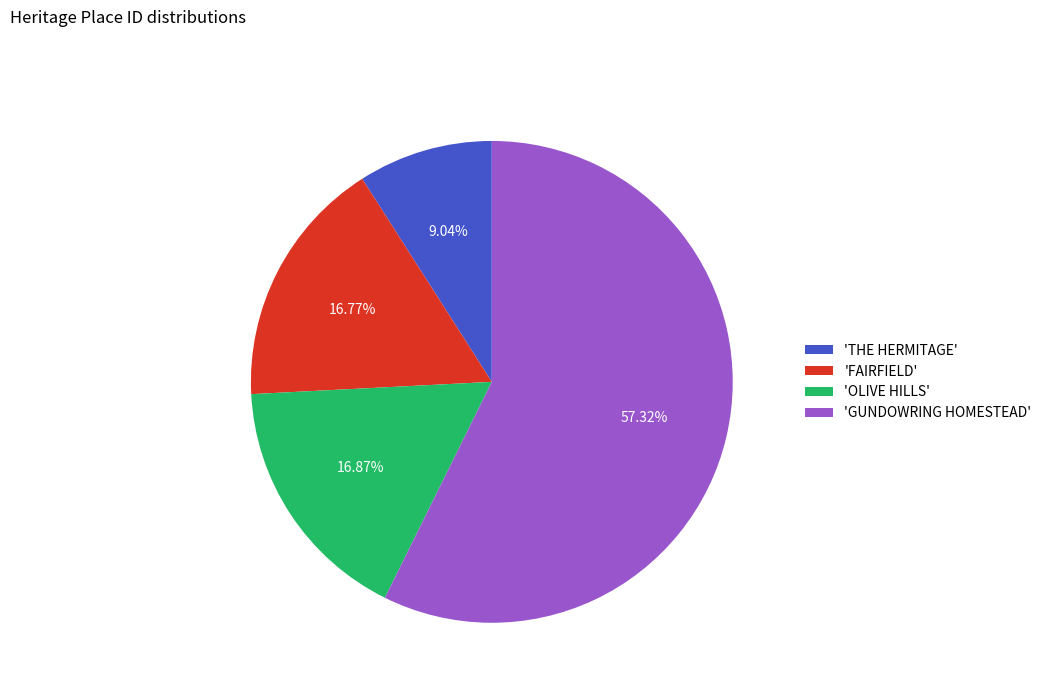

Does any single category account for the majority?

Yes